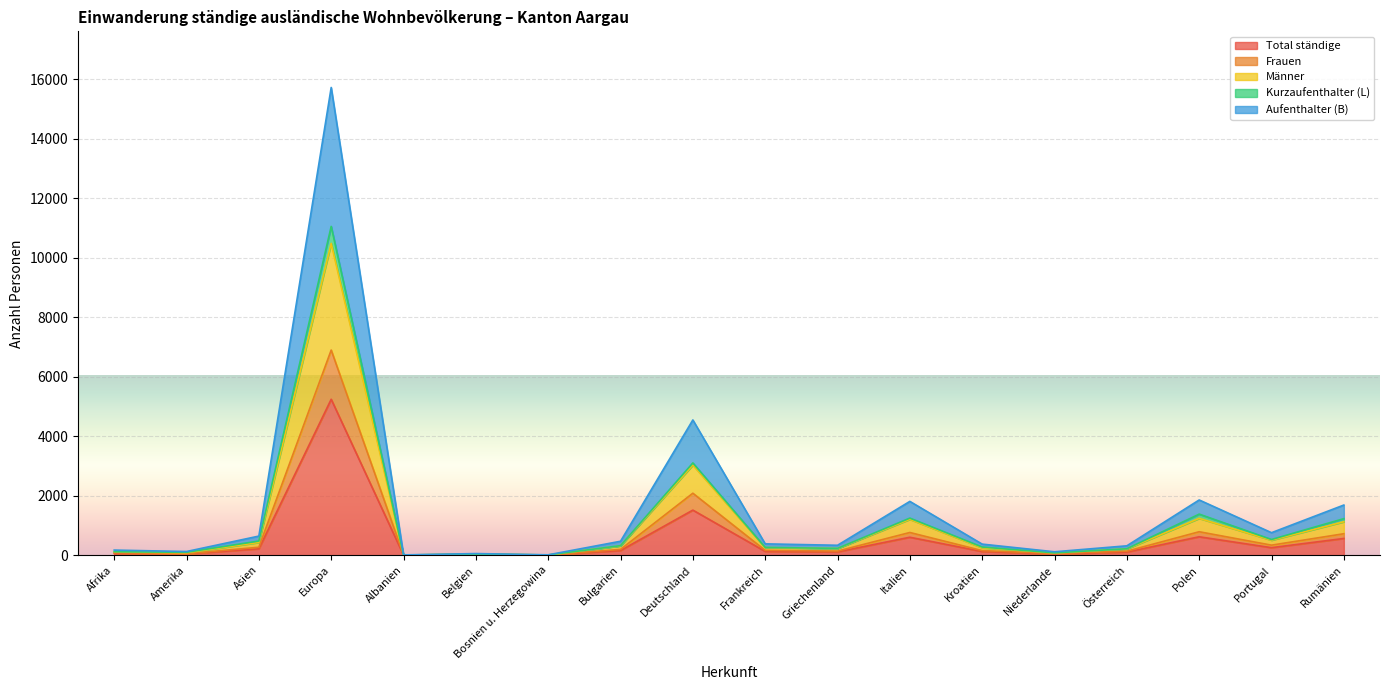

True or false: Total ständige has more than 0 interior local peaks.

True